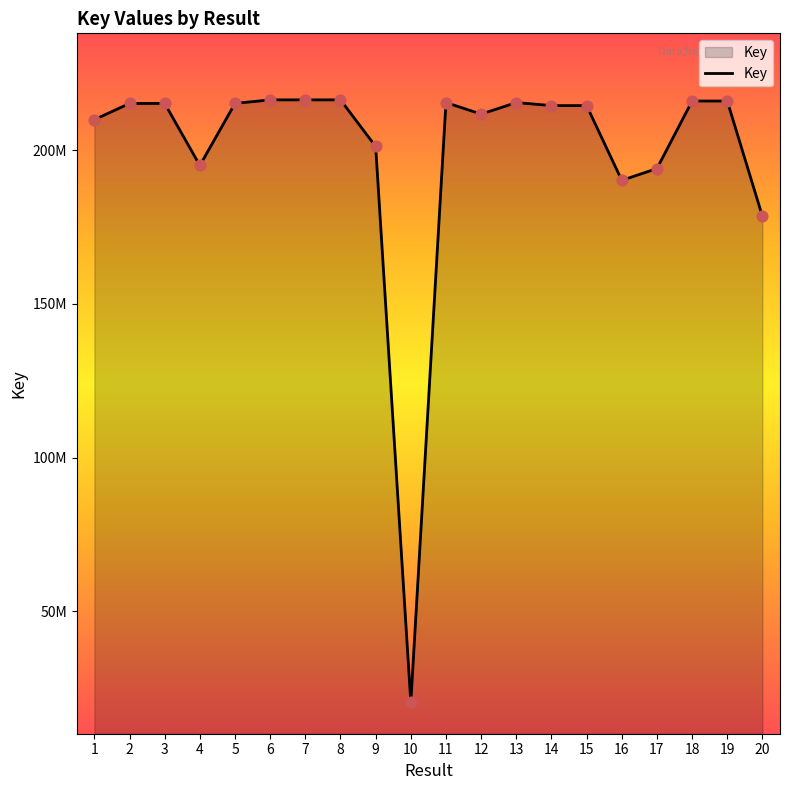

Between 14 and 13, which is larger?

13